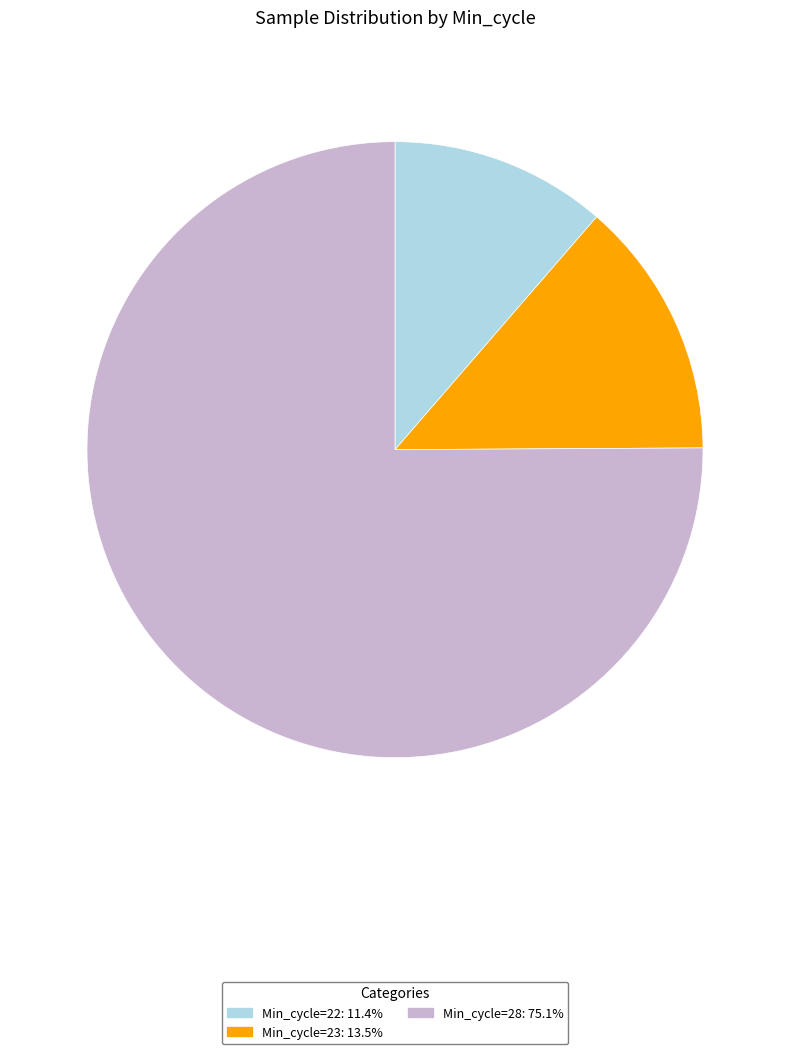

Is there a majority slice in this chart?

Yes